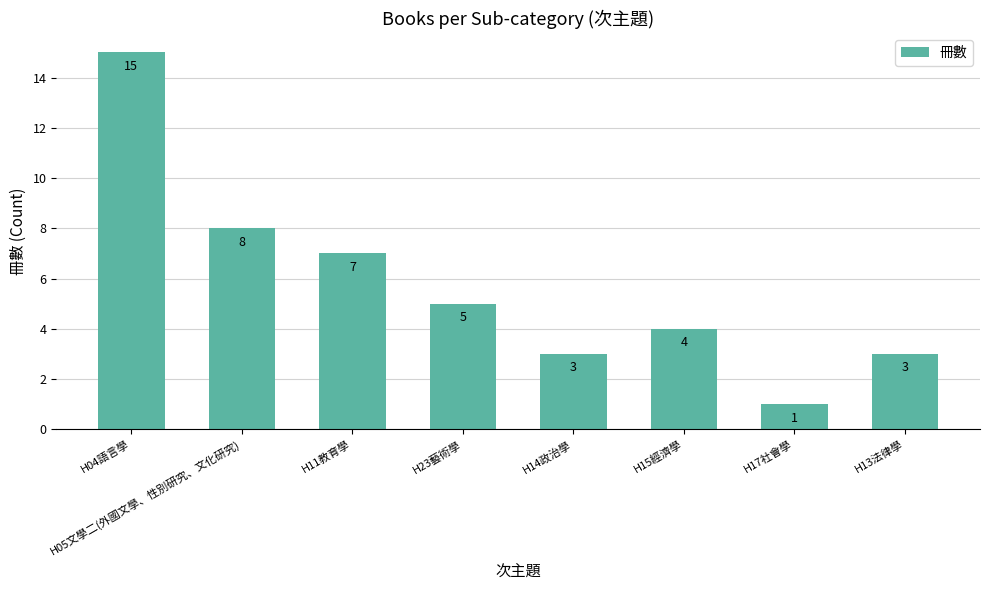

What is the change in value from H17社會學 to H13法律學?

+2